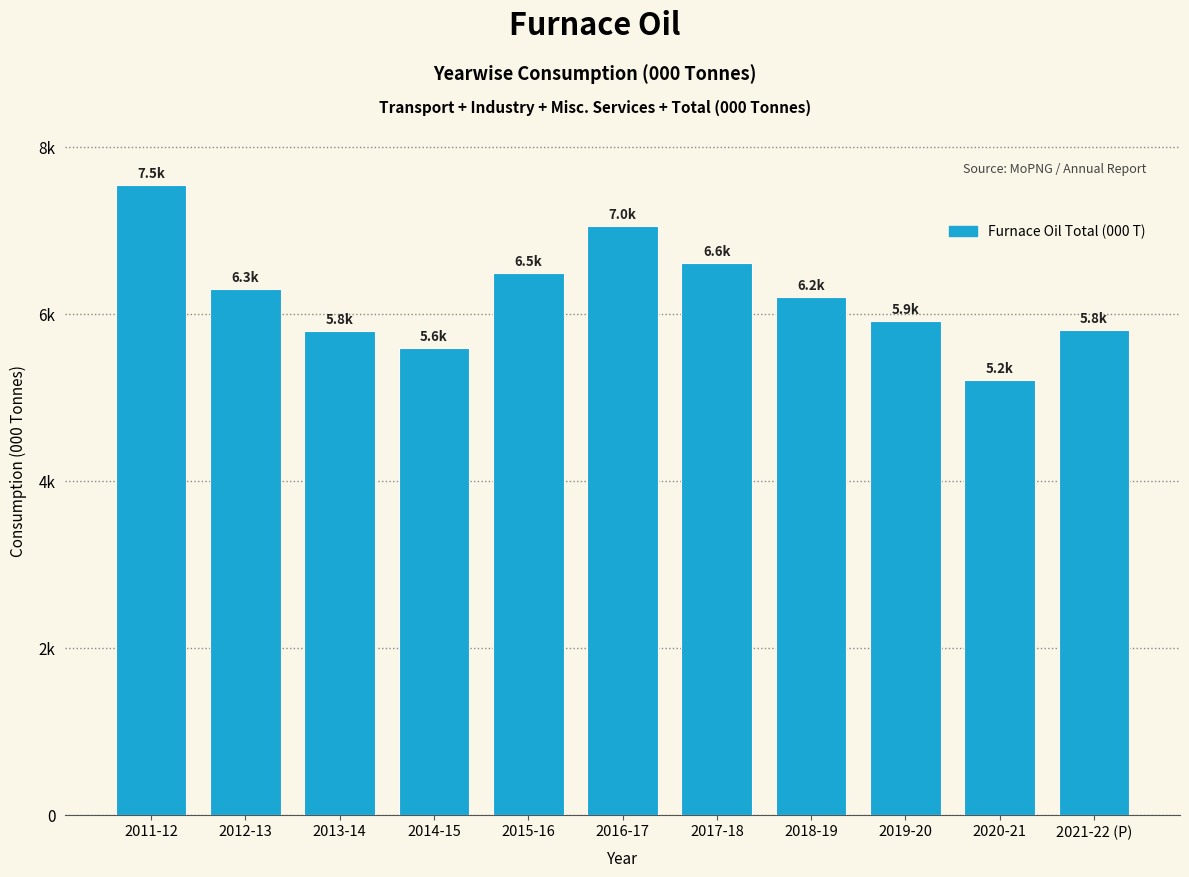

Reading left to right, list all the values displayed in this chart.

2011-12=7547.6	2012-13=6290.5	2013-14=5787.0	2014-15=5583.6	2015-16=6481.9	2016-17=7046.2	2017-18=6604.7	2018-19=6194.5	2019-20=5912.0	2020-21=5208.3	2021-22 (P)=5808.2